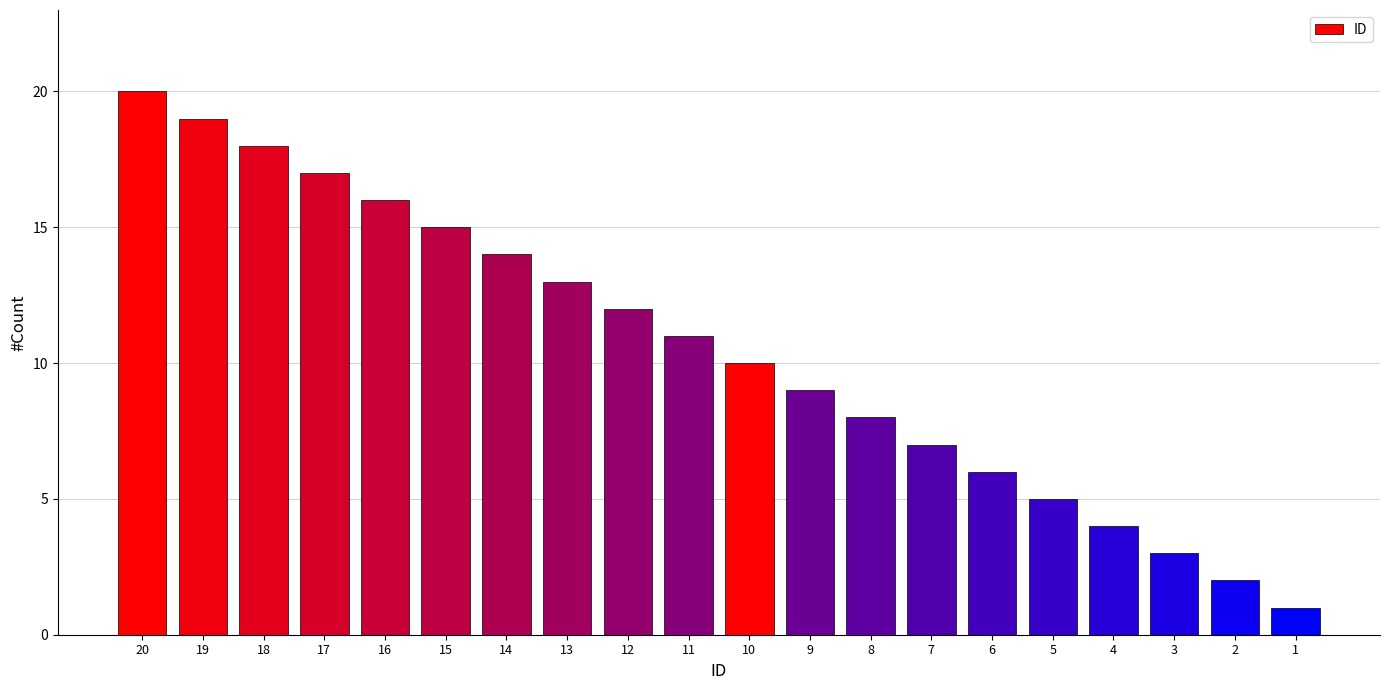

How many bars are there in total?

20